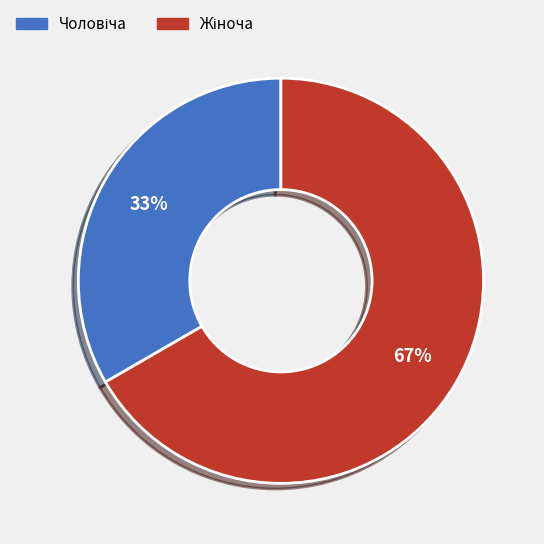

To the nearest percent, what is the average slice percentage?

50%